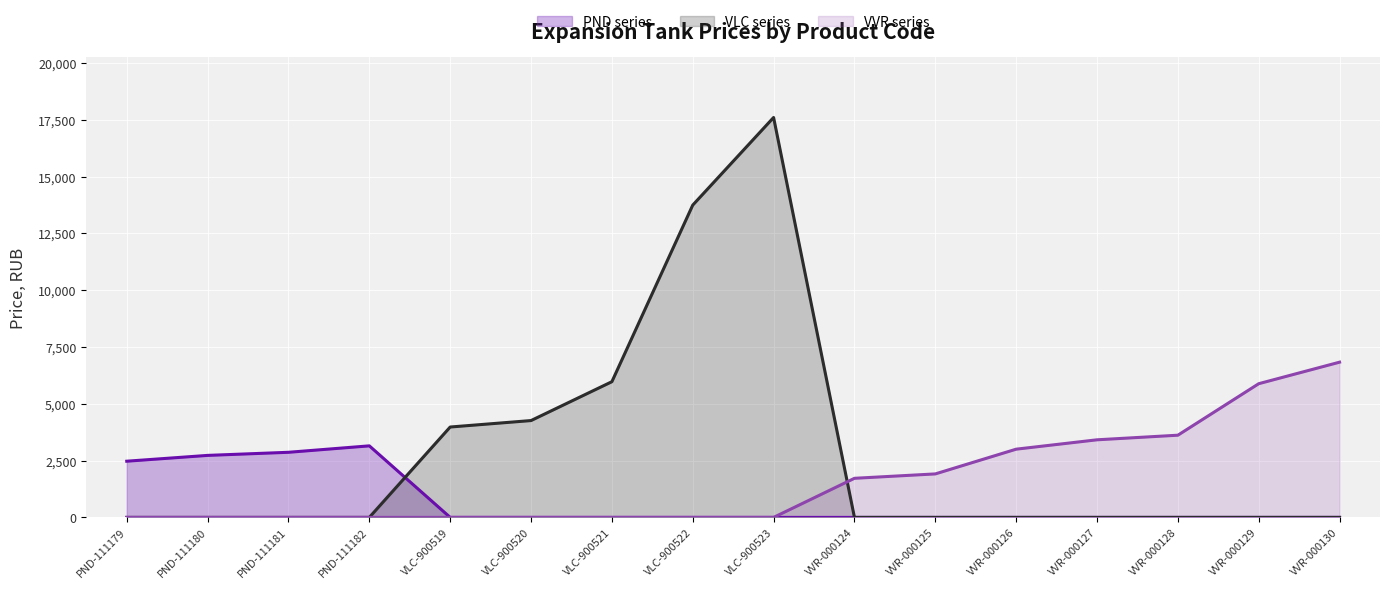

Where is VLC series nearest to the value 8799?

VLC-900521